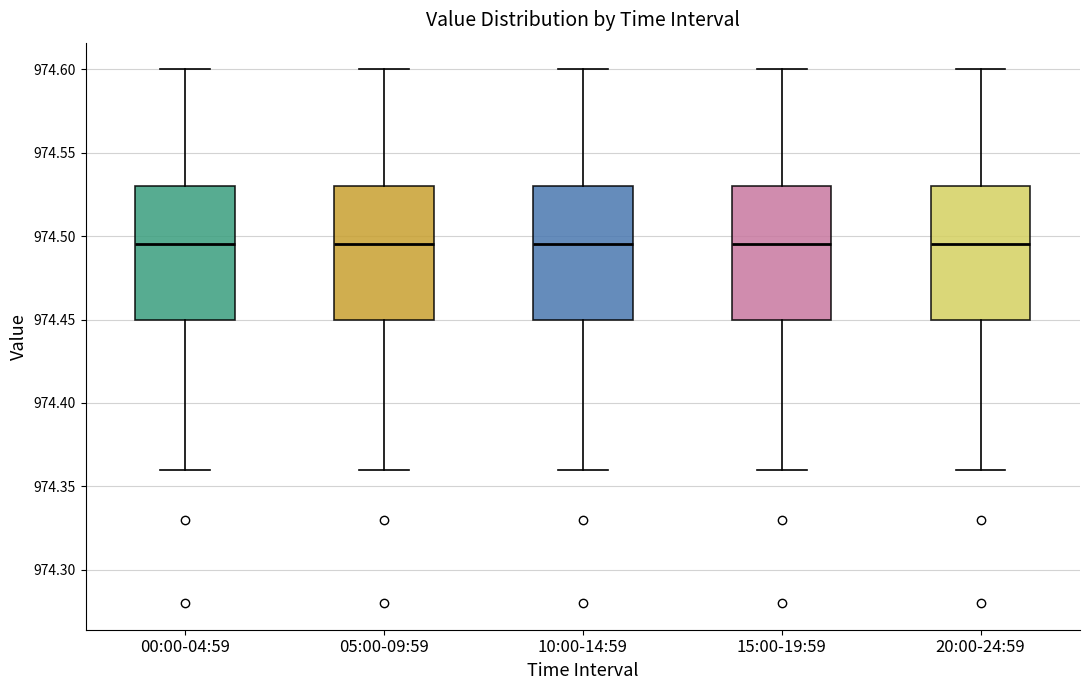

Where is the upper edge of the box for 10:00-14:59 on the y-axis? The values are not printed on the chart, so give them approximately, as read against the axis.

974.530